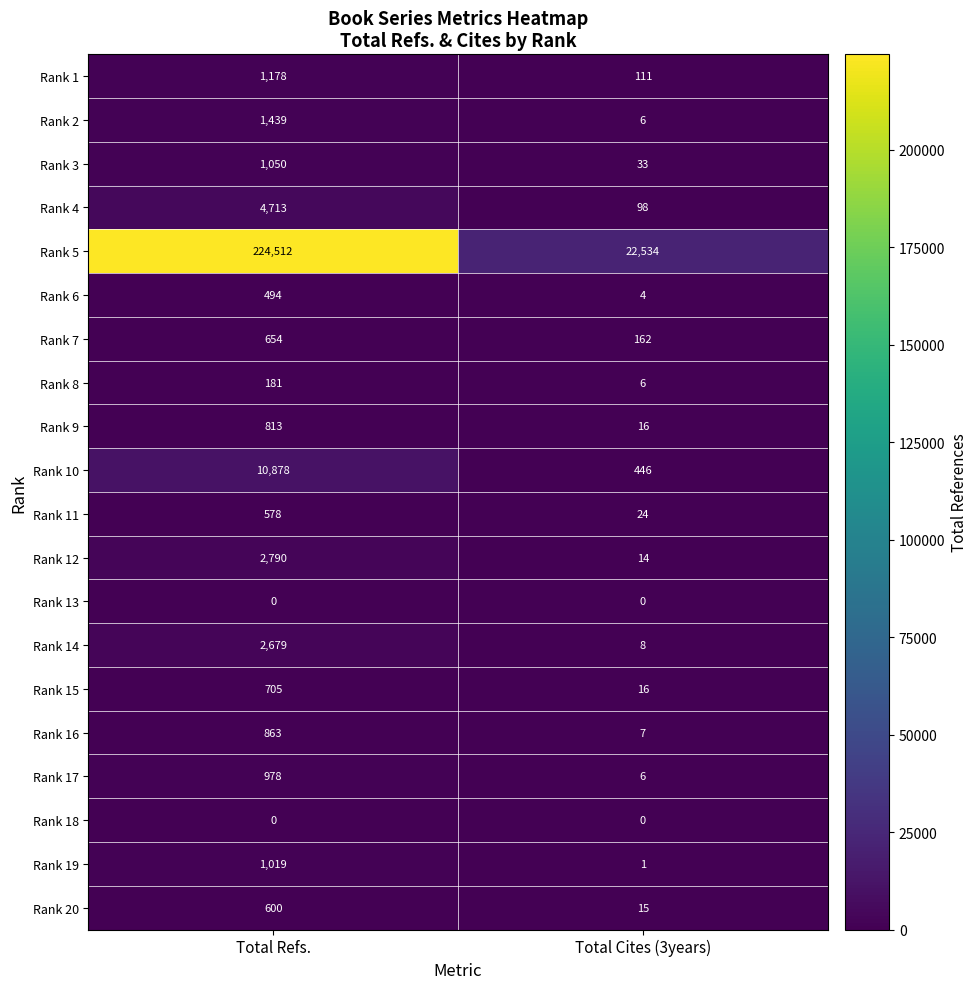

Rank the categories by Rank 5 value from lowest to highest.

Total Cites (3years), Total Refs.